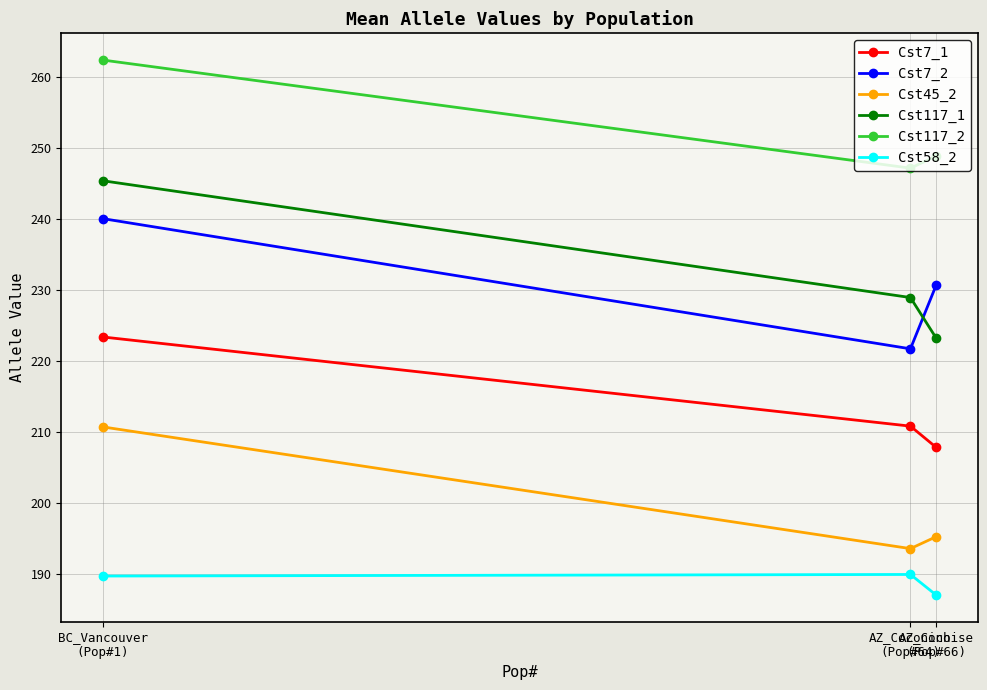

What value does the Cst117_1 series have at BC_Vancouver
(Pop#1)?

245.3